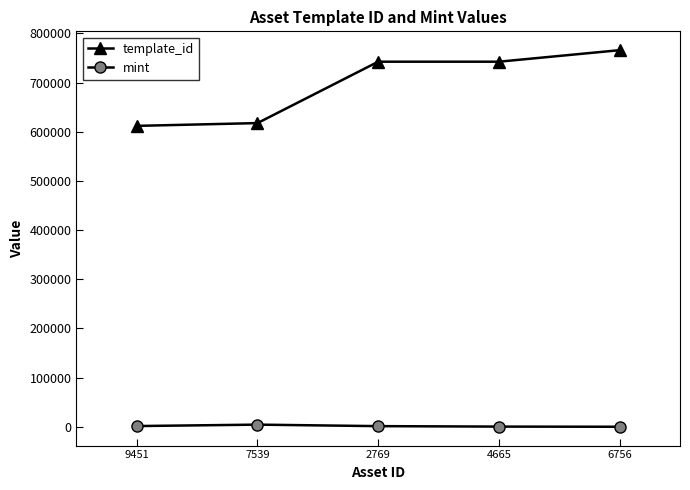

What is the greatest value displayed?

765772